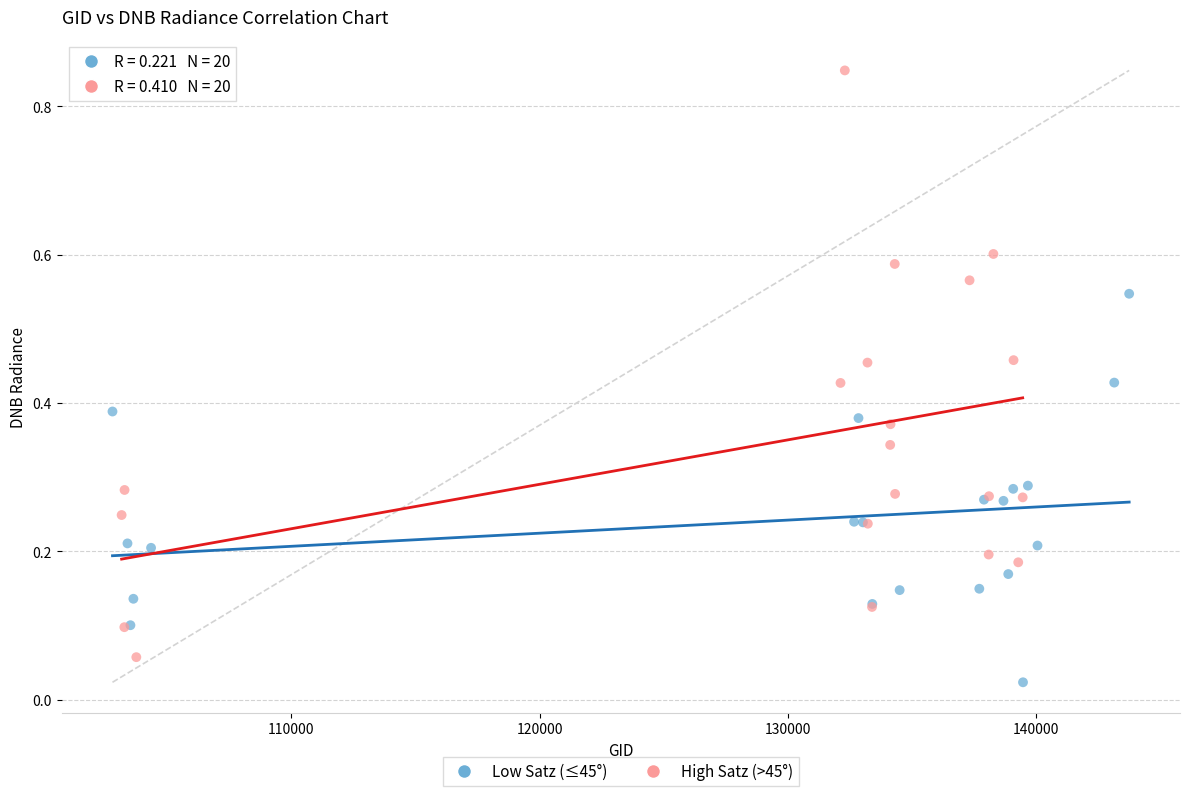

What are all the series names shown in the legend?

Low Satz (≤45°), High Satz (>45°)